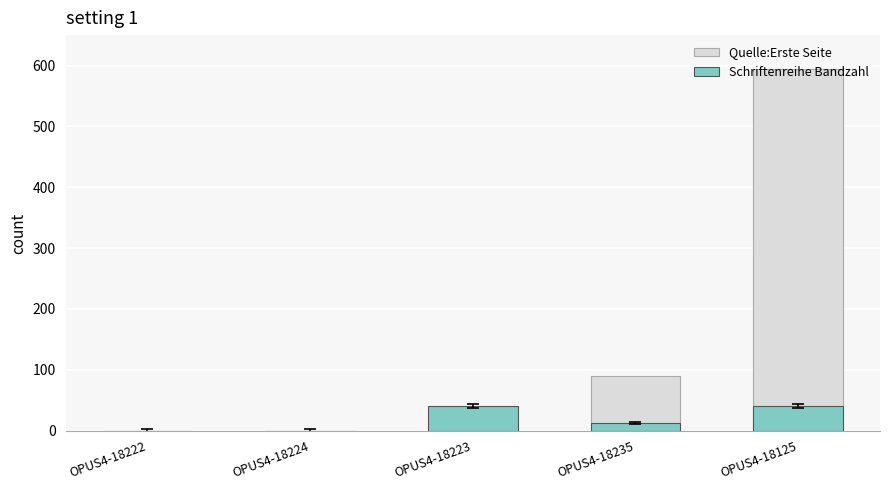

What is the difference between the Quelle:Erste Seite values at OPUS4-18222 and OPUS4-18125?

594